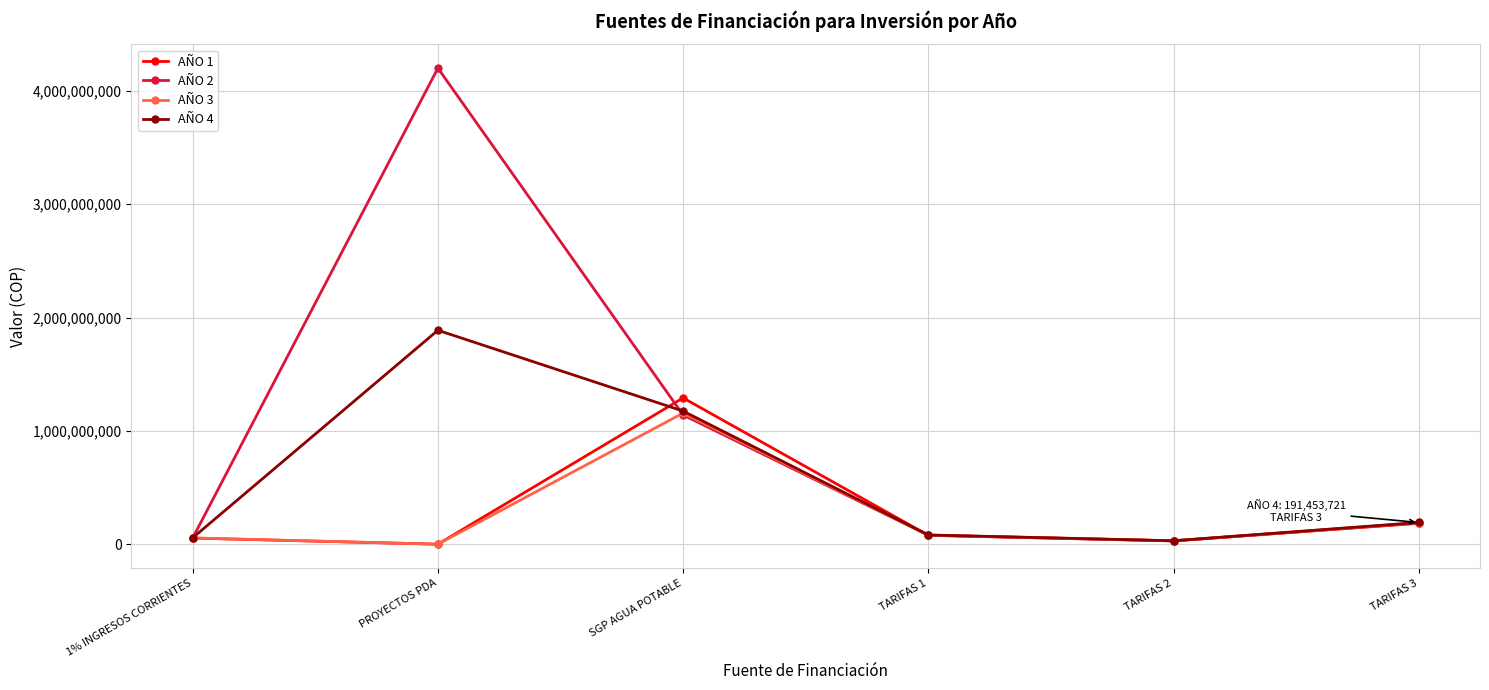

What is the maximum value for AÑO 1?

1290520620.0